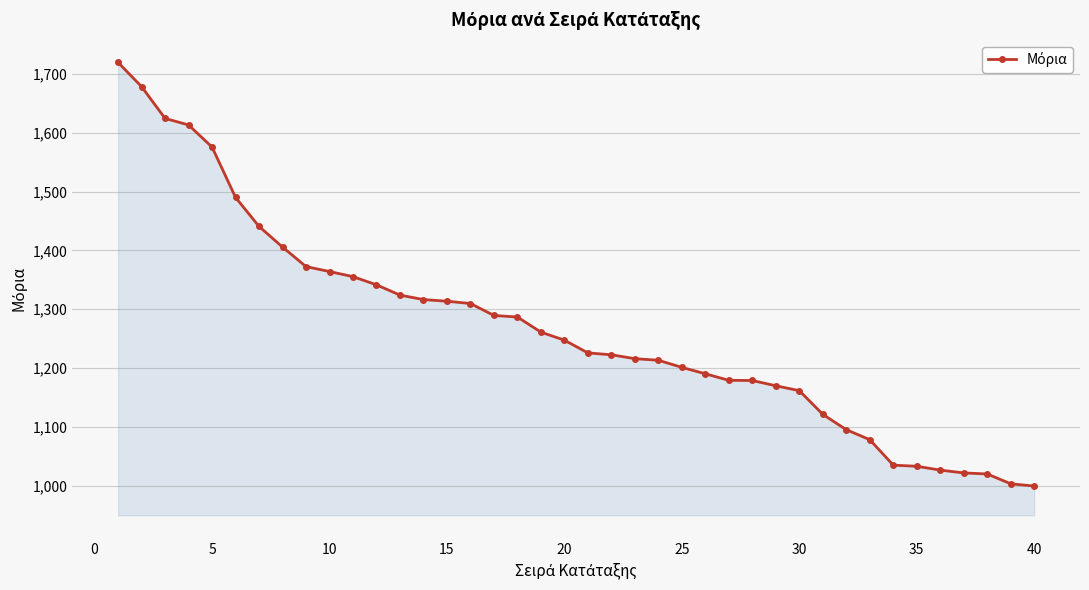

What is the sum of all values?

50712.3